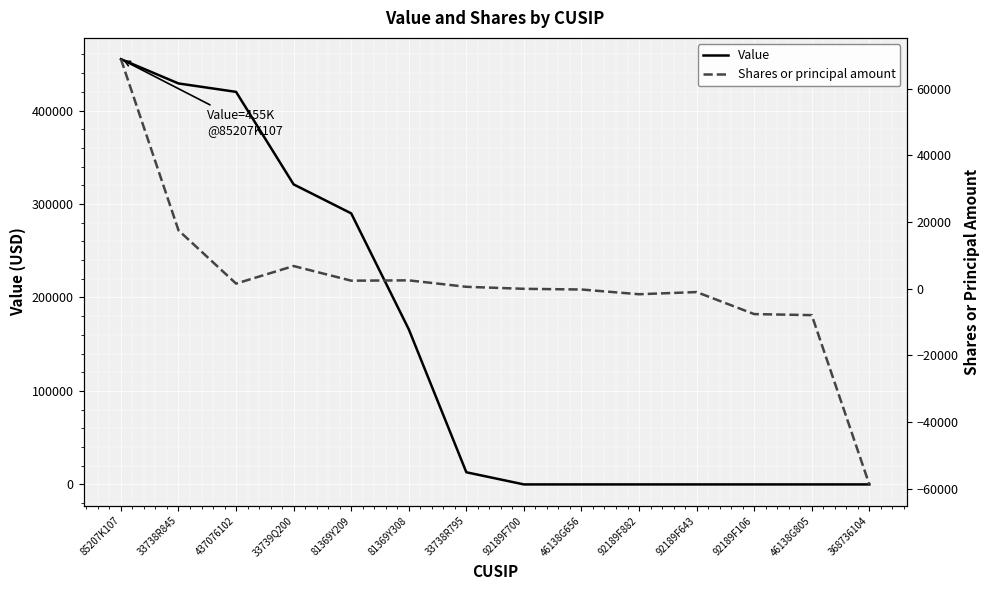

What are all the series names shown in the legend?

Value, Shares or principal amount